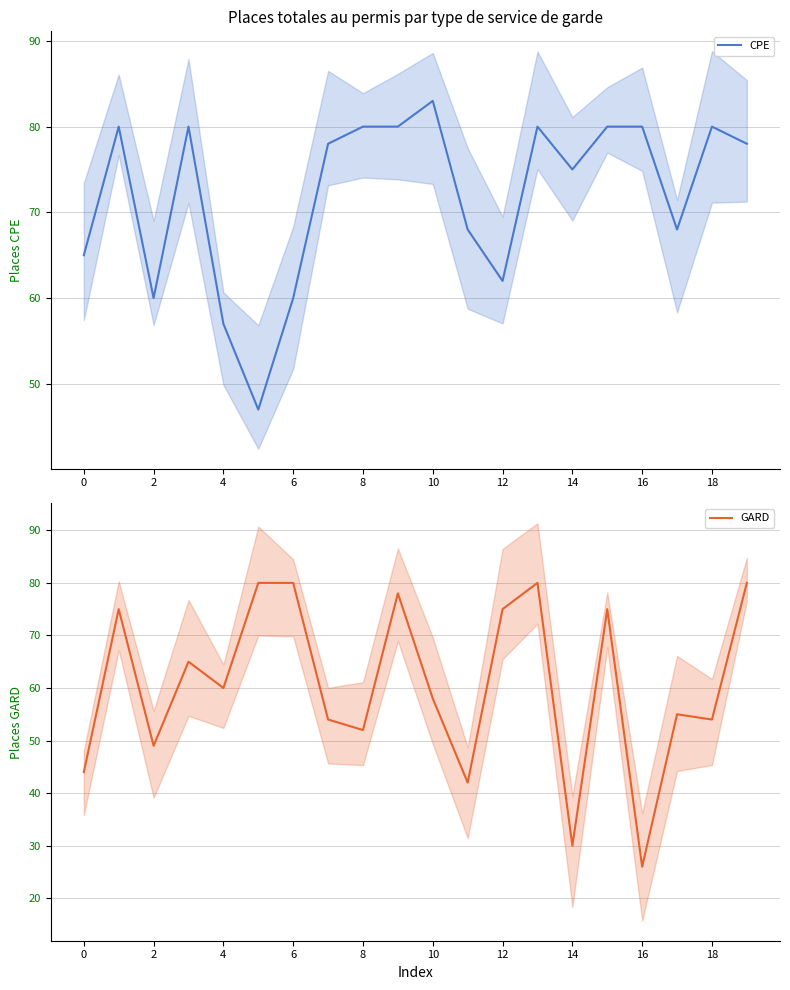

What are all the series names shown in the legend?

CPE, GARD